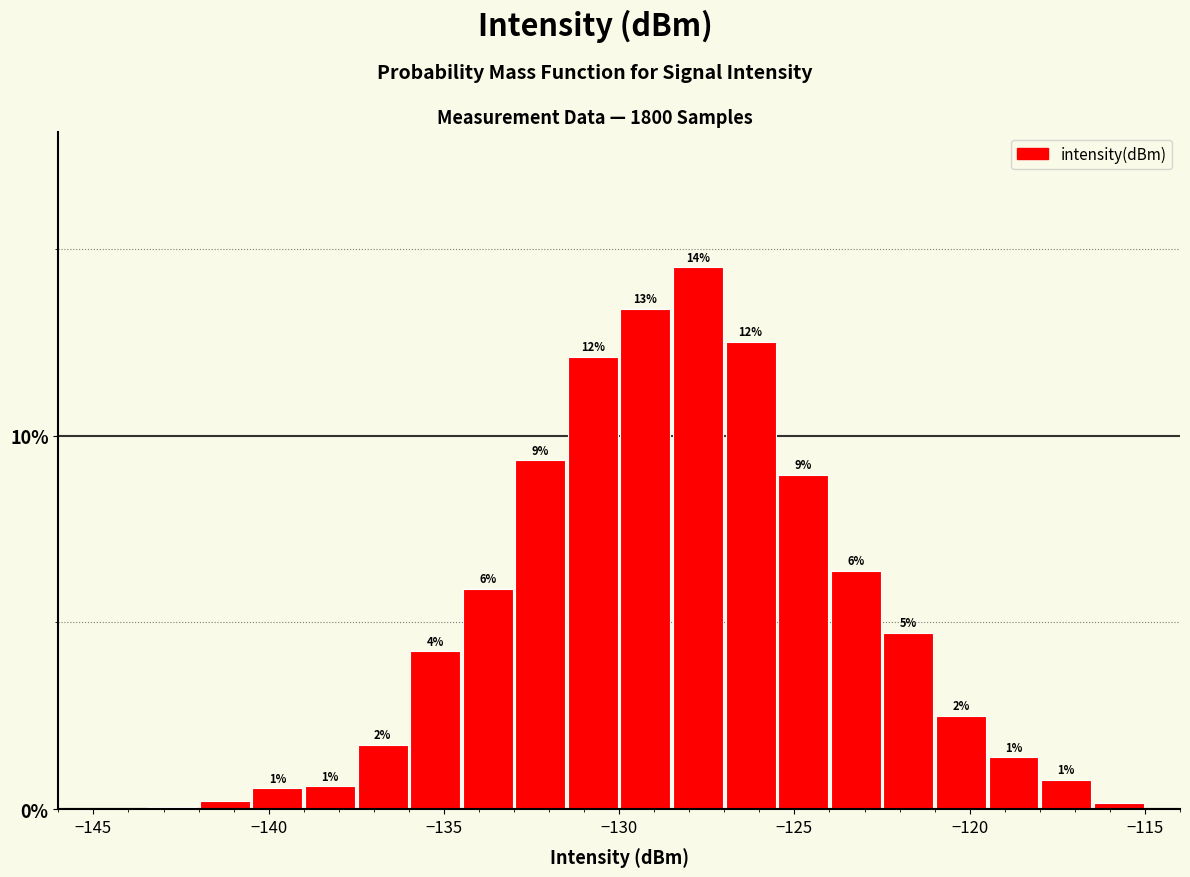

Around what value on the x-axis is the tallest bar? Give the approximate position of its centre, as read against the axis.

-127.5